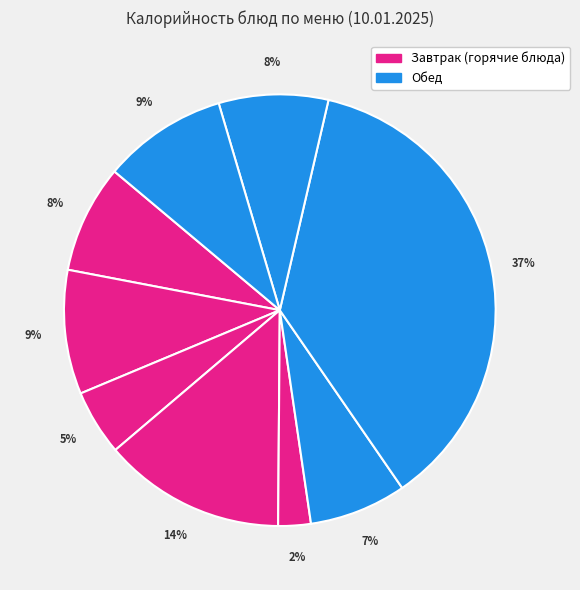

How many segments does this pie chart have?

9